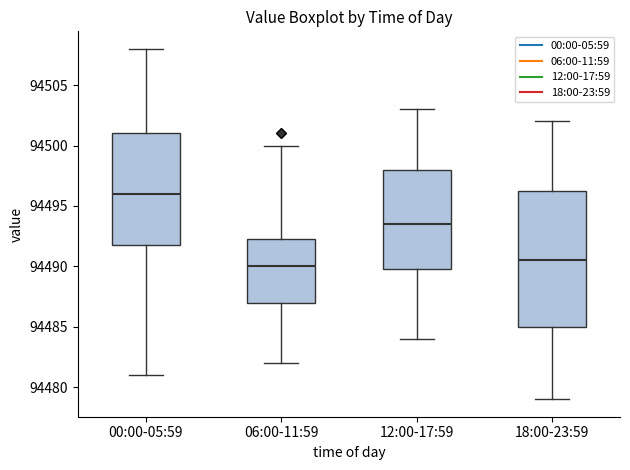

Which box has the lowest median line?

06:00-11:59